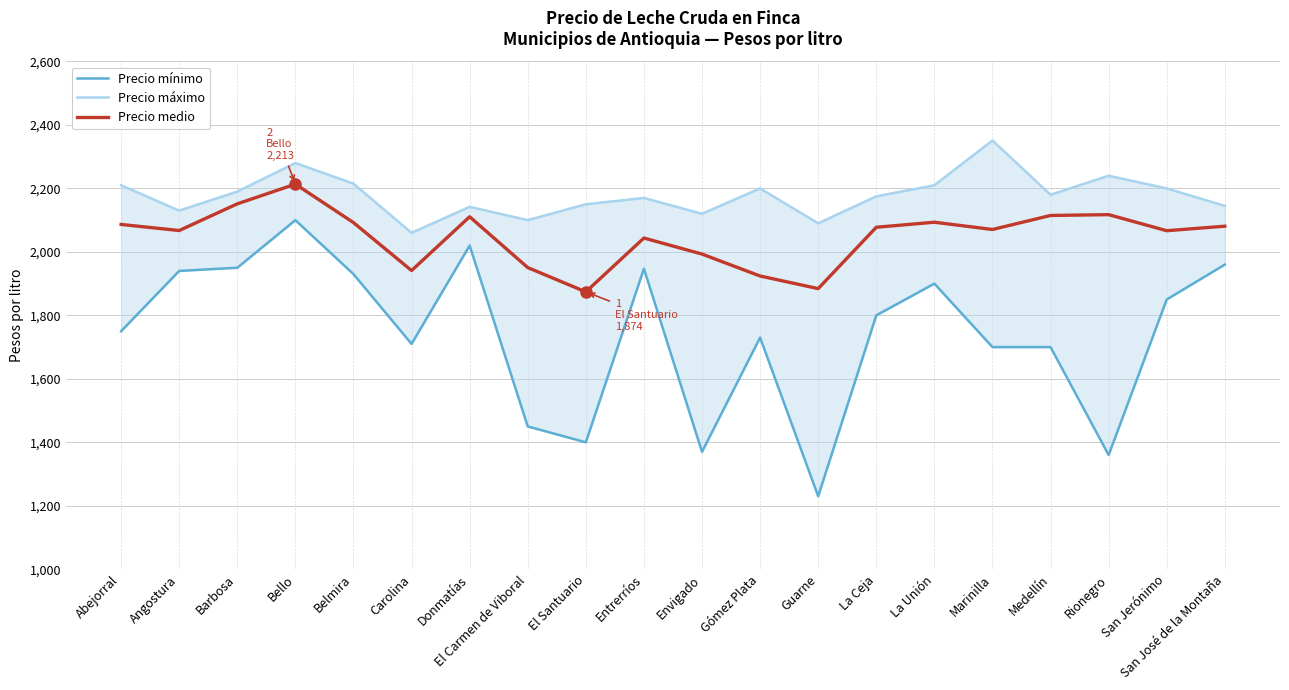

Rank the series by their average value, from lowest to highest.

Precio mínimo, Precio medio, Precio máximo